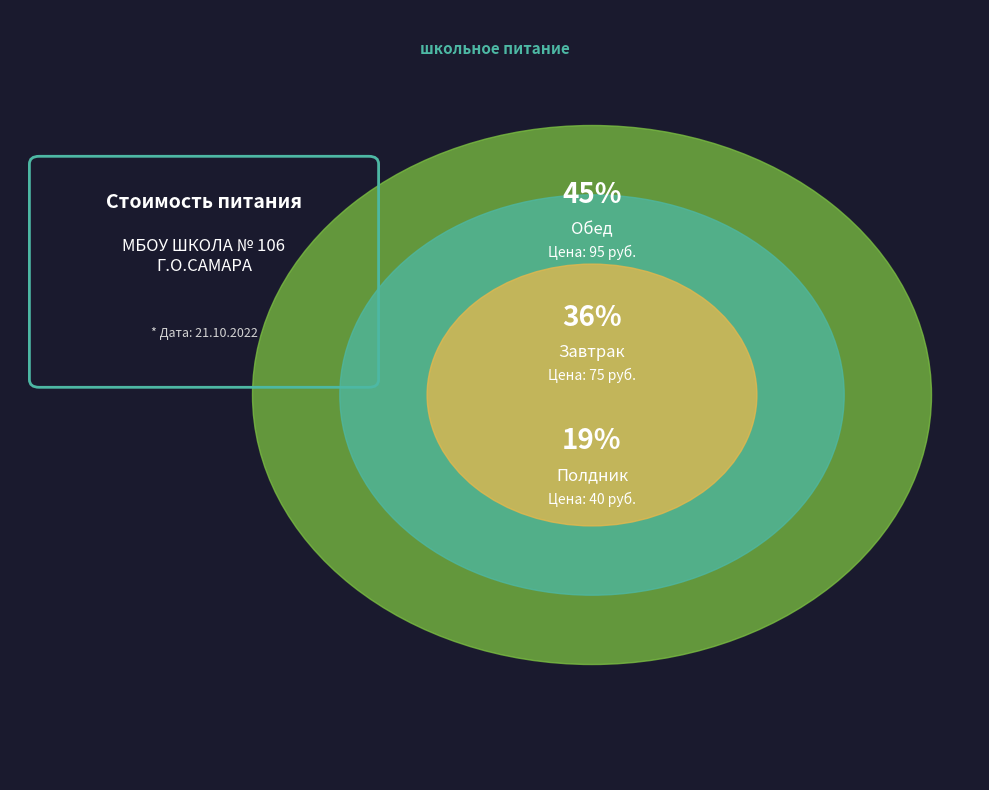

To the nearest percent, what portion does Полдник represent?

19%